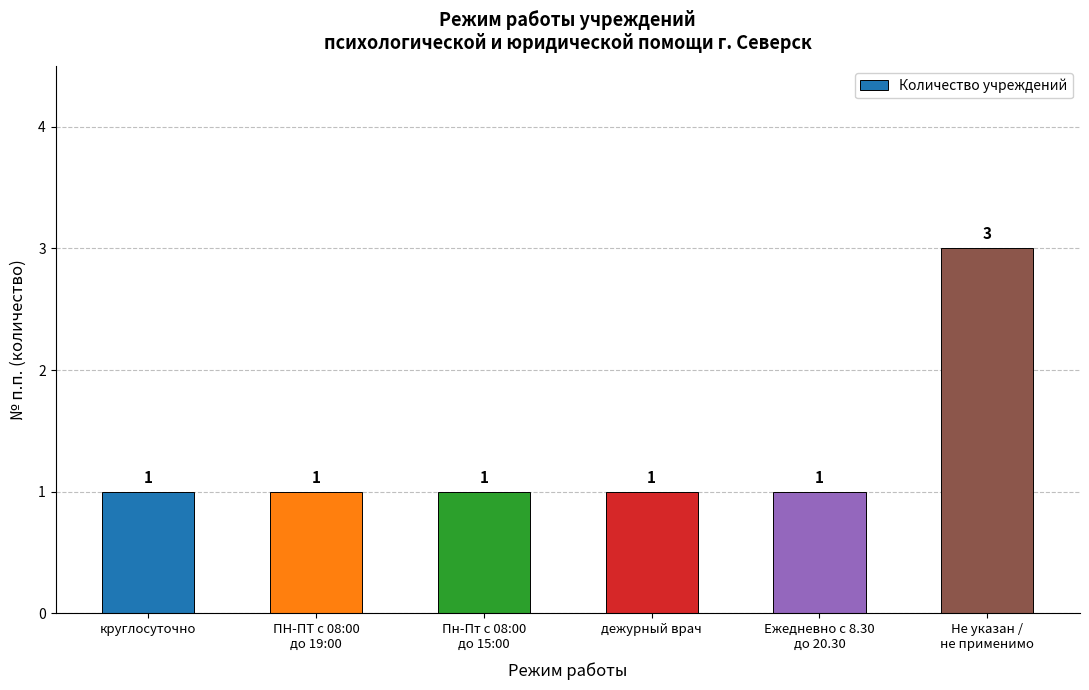

The chart shows a value of 2 at круглосуточно. True or false?

False